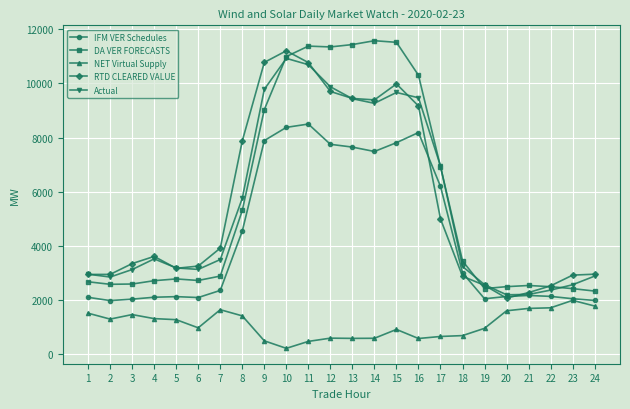

What is the lowest value of the Actual series?

2188.2